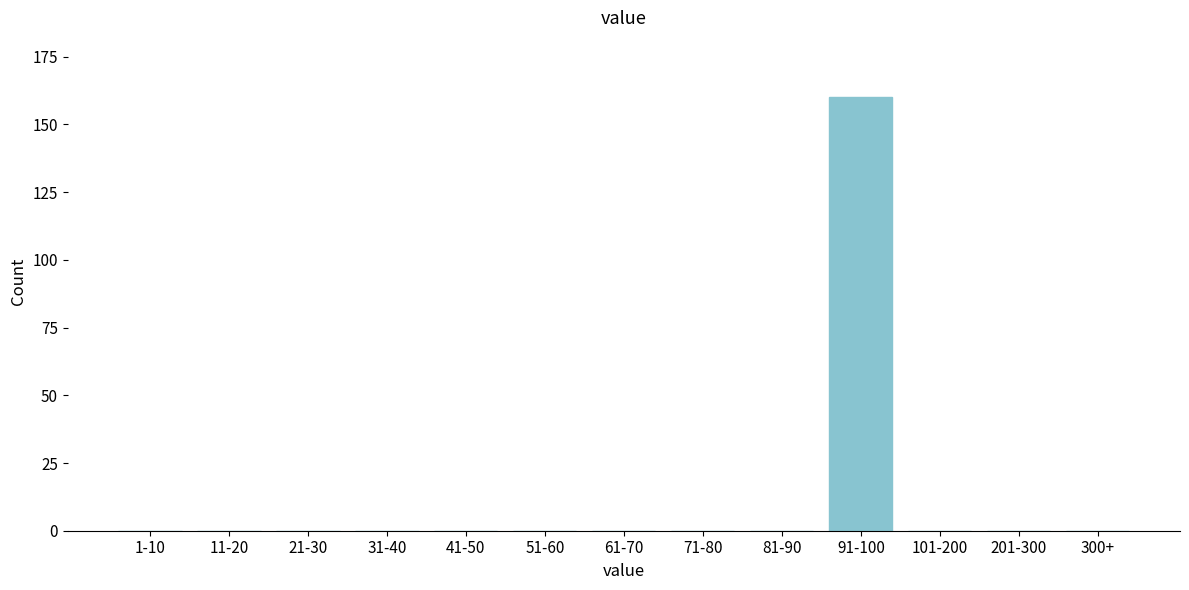

Reading left to right, list all the values displayed in this chart.

1-10=0	11-20=0	21-30=0	31-40=0	41-50=0	51-60=0	61-70=0	71-80=0	81-90=0	91-100=160	101-200=0	201-300=0	300+=0